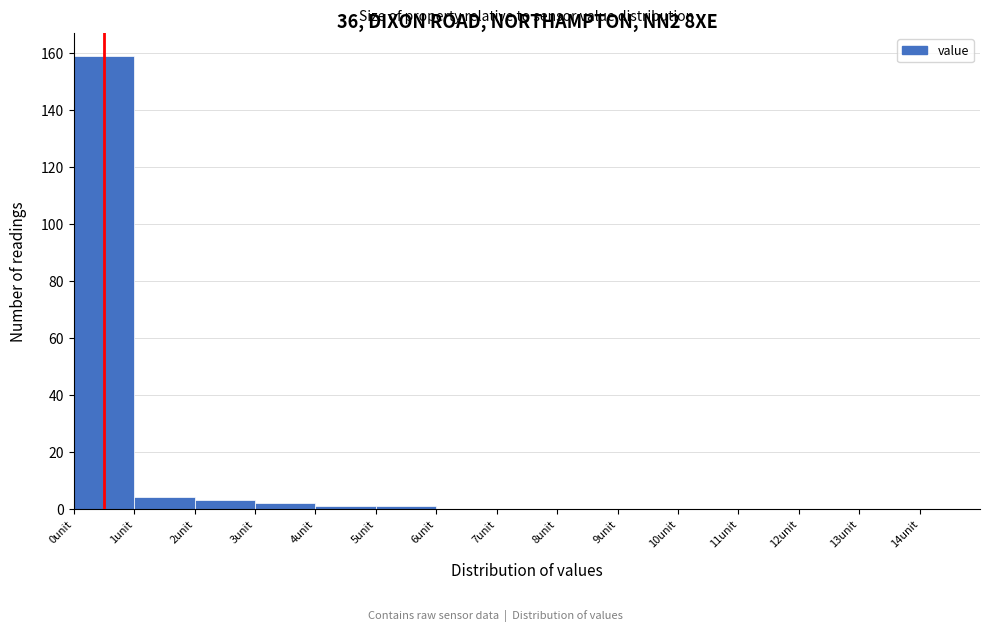

How tall is the bar that spans 1 to 2 on the x-axis? The values are not printed on the chart, so give them approximately, as read against the axis.

4